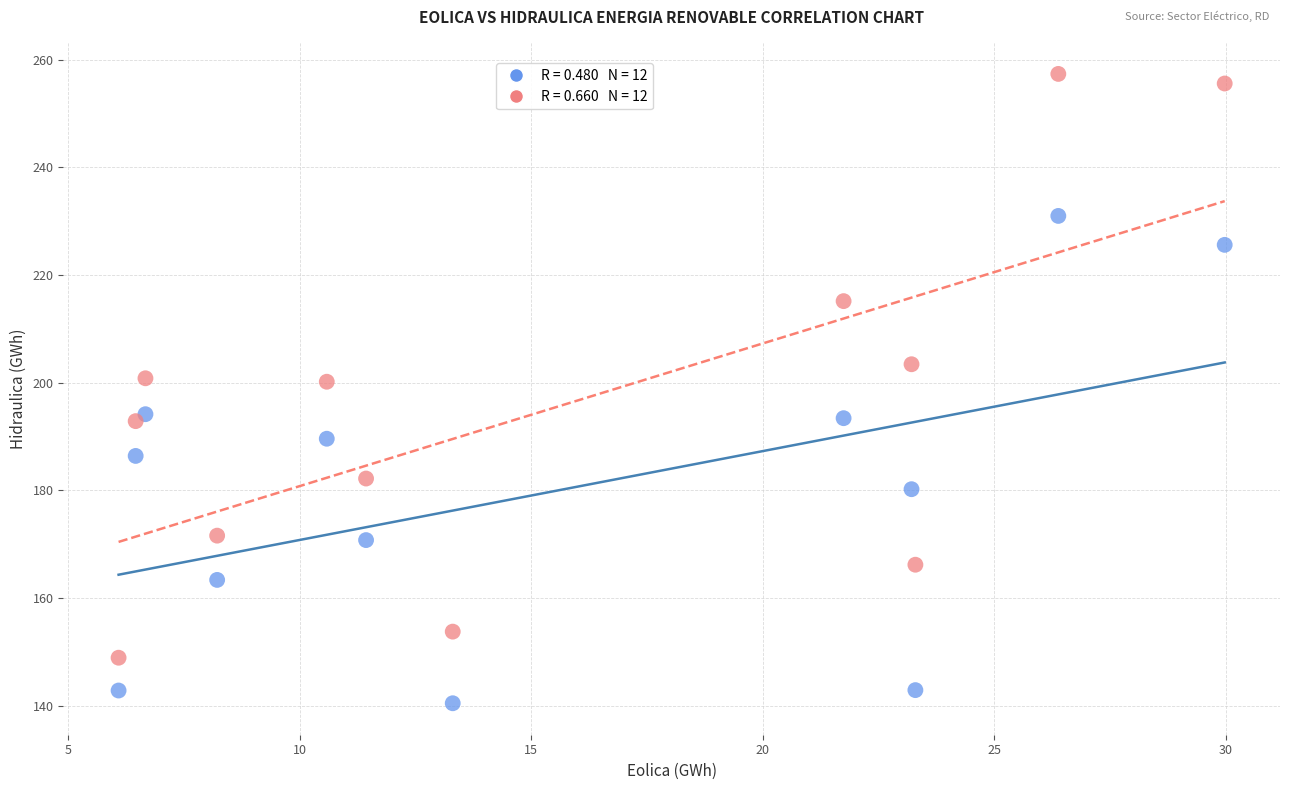

Across all data points, what is the range of Y values (max minus min)?

116.9